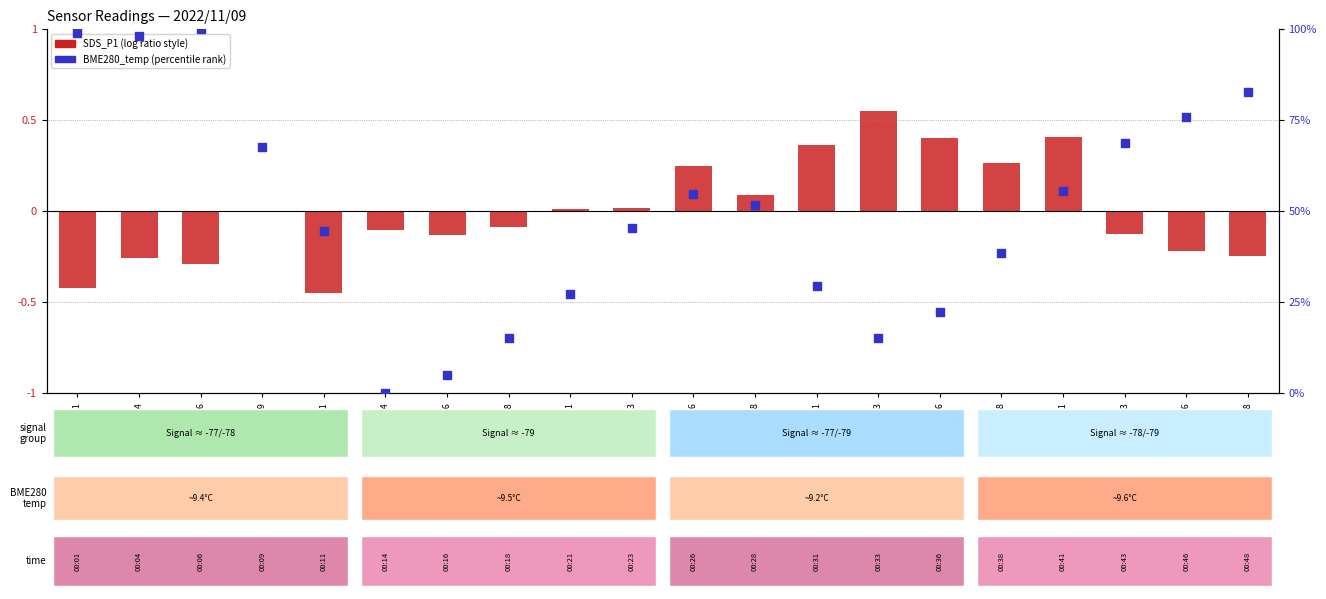

Which series reaches the maximum Y coordinate?

BME280_temp (percentile)